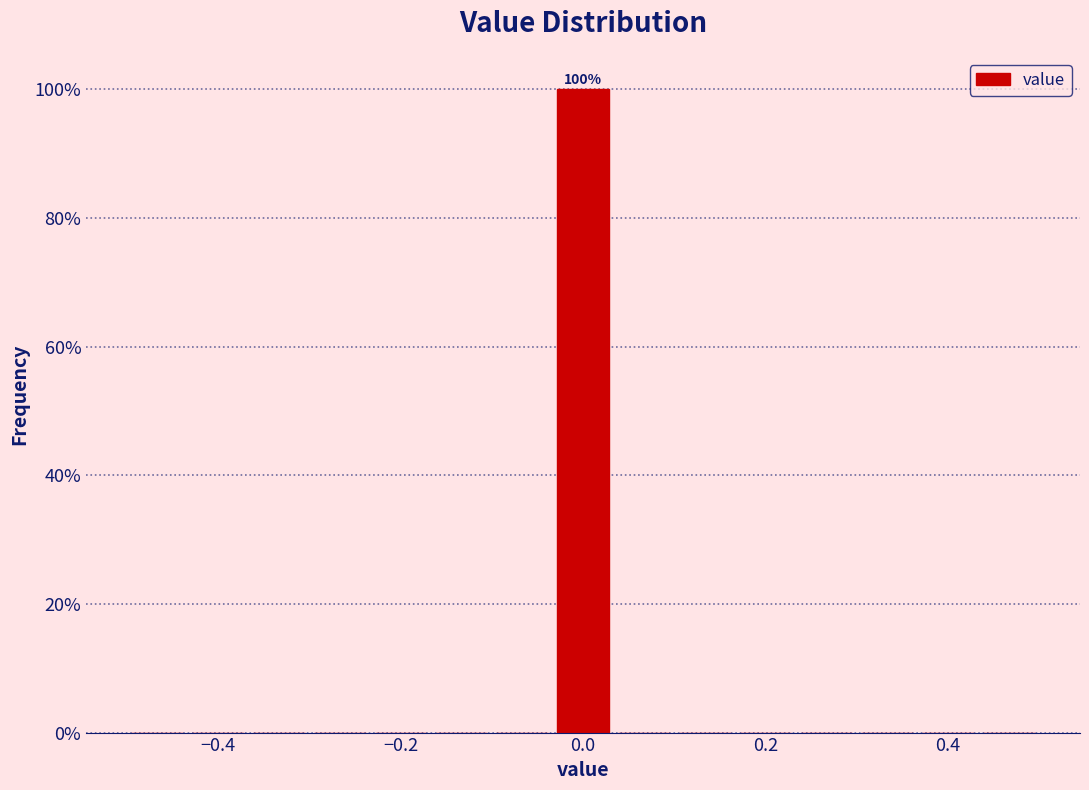

Read against the x-axis, roughly where is the centre of the tallest bar?

0.00